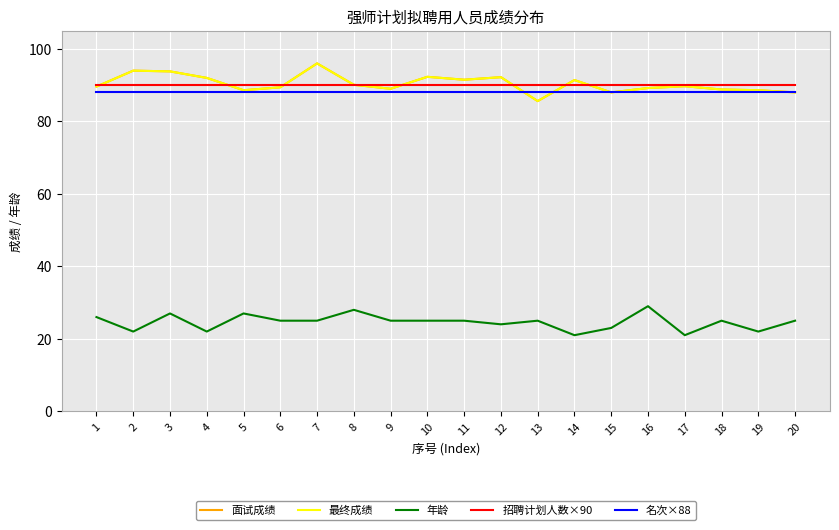

Is this an area chart (filled region under the line)?

No